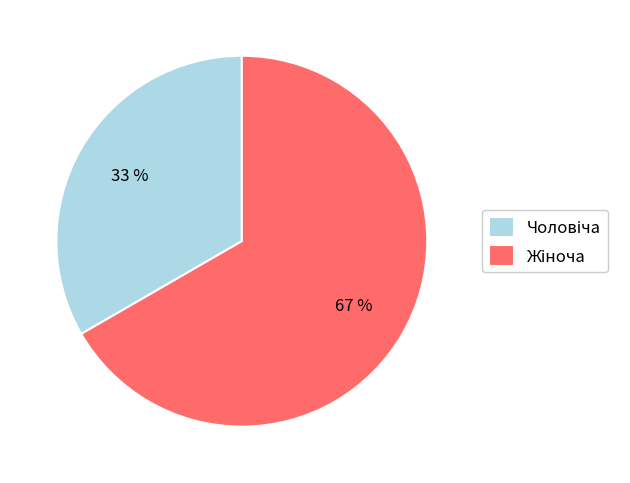

Count the number of slices in the pie.

2